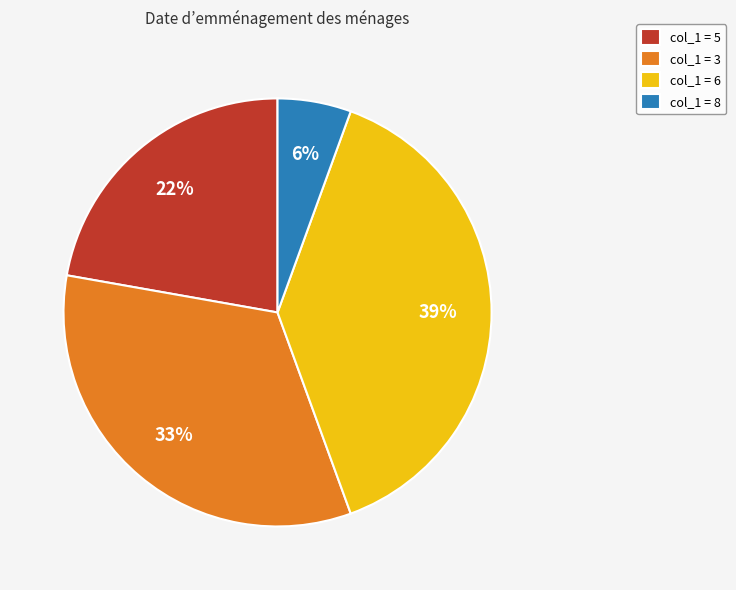

To the nearest percent, what percentage of the pie is col_1 = 5?

22%